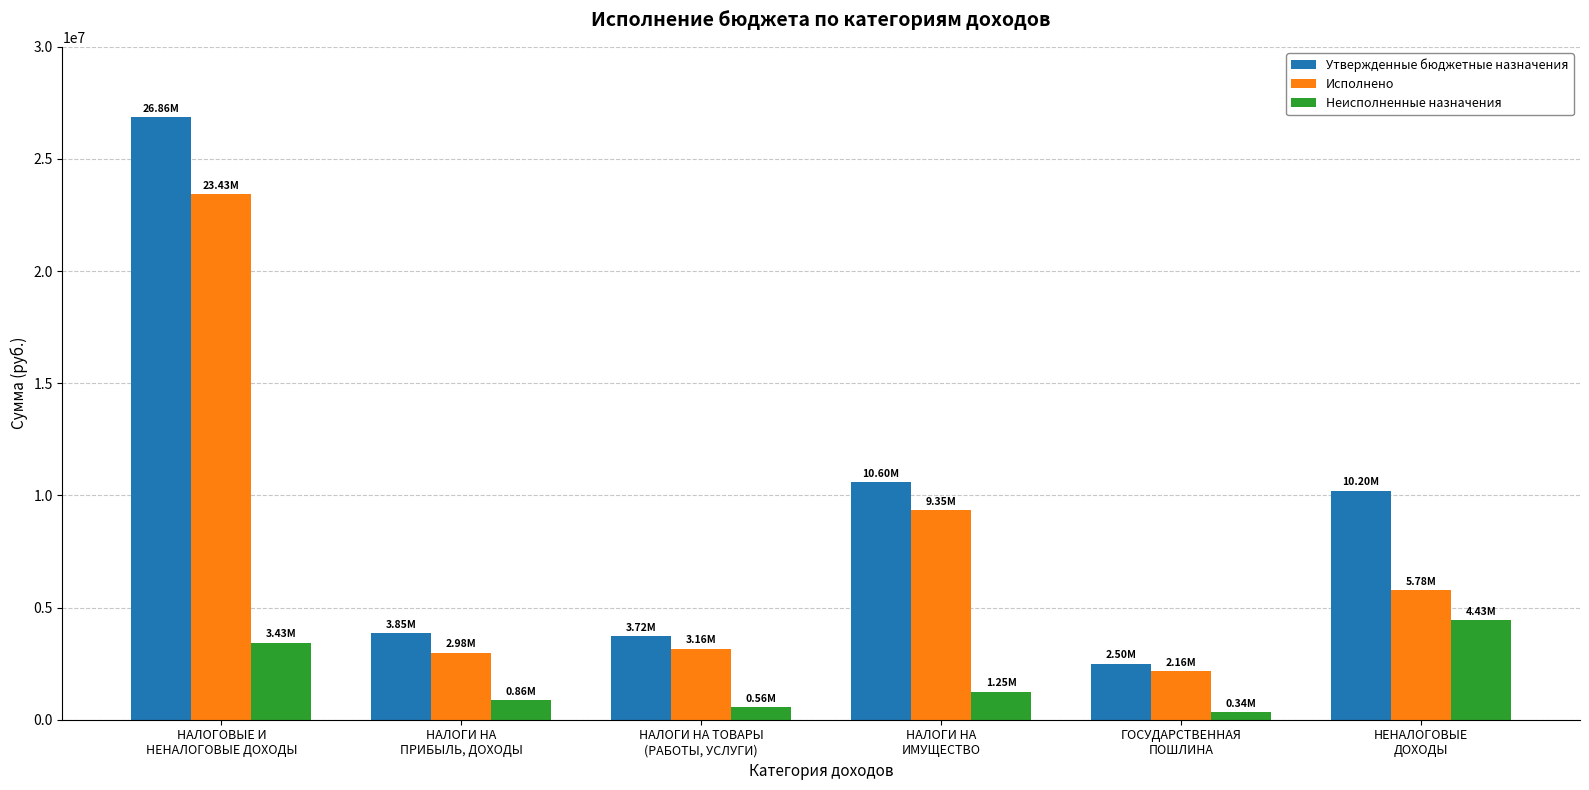

How many bars are there in each group?

3